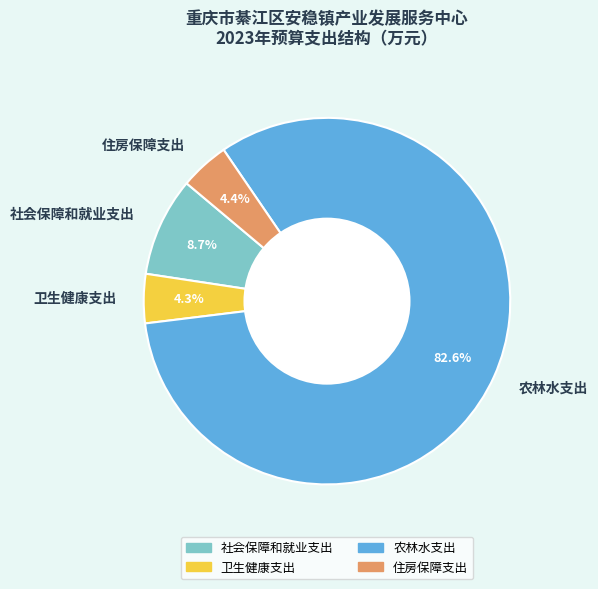

True or false: 农林水支出 accounts for 83% of the total.

True